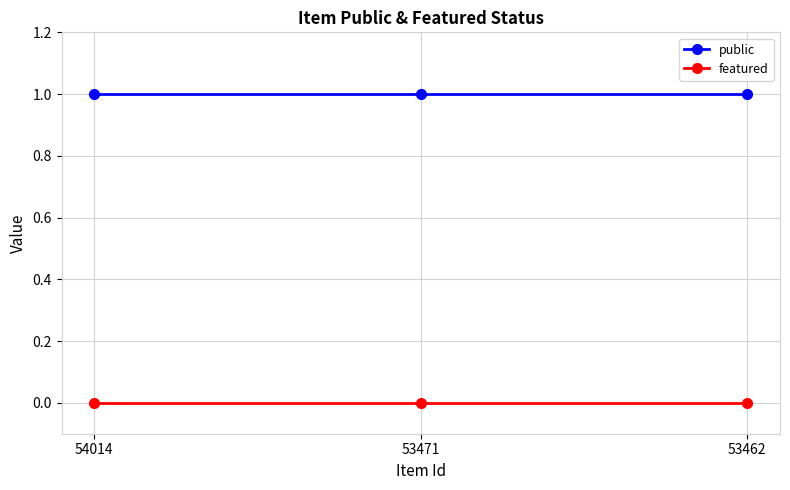

Which series has the largest total across all categories?

public